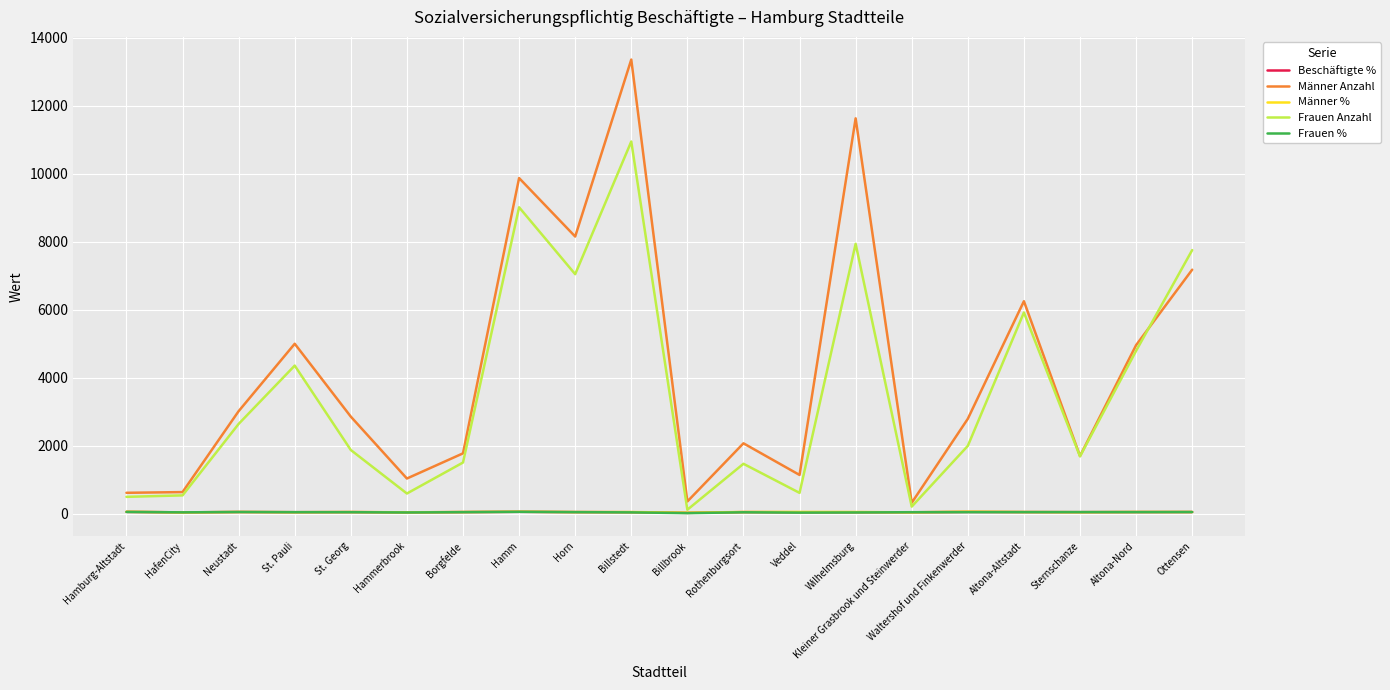

Read the Frauen % value at Veddel.

40.5